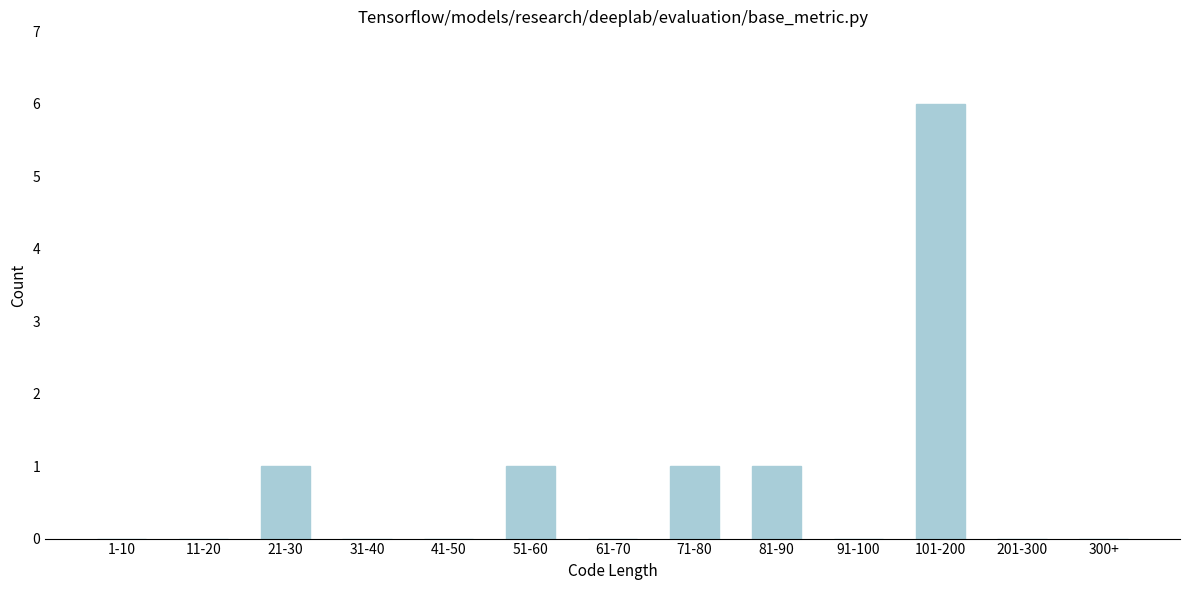

Reading left to right, transcribe all the data shown in this chart.

1-10=0	11-20=0	21-30=1	31-40=0	41-50=0	51-60=1	61-70=0	71-80=1	81-90=1	91-100=0	101-200=6	201-300=0	300+=0